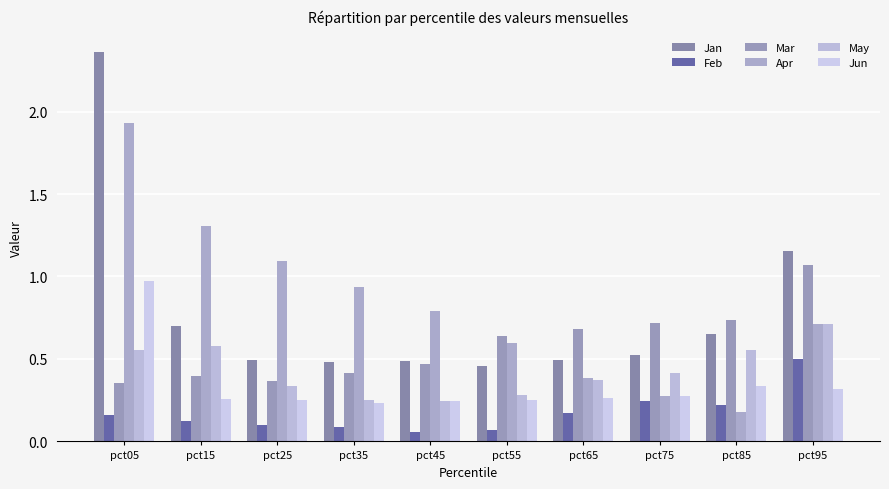

Where is Apr nearest to the value 1?

pct35